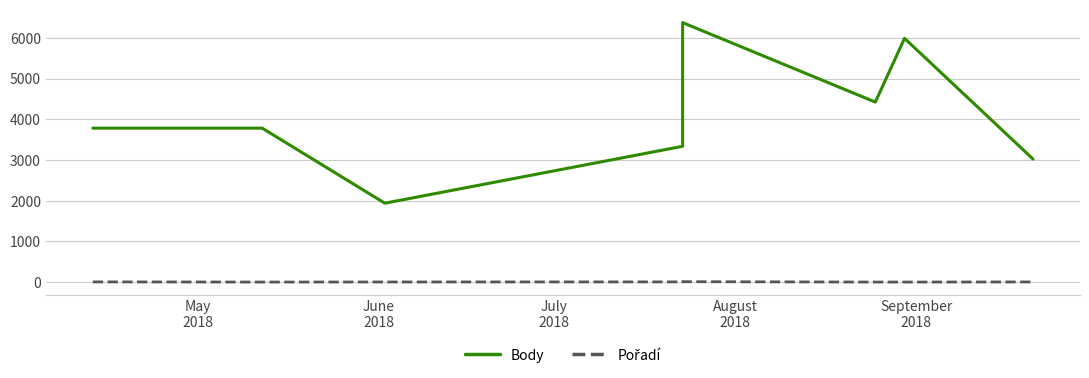

What are all the series names shown in the legend?

Body, Pořadí